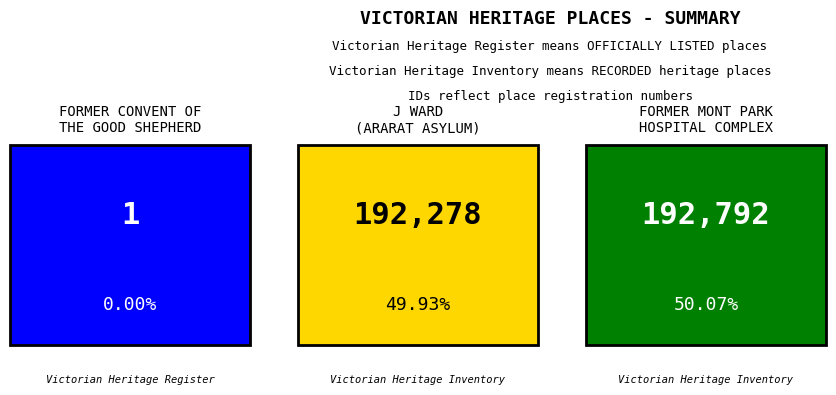

What is the difference between the maximum and minimum values?

192791